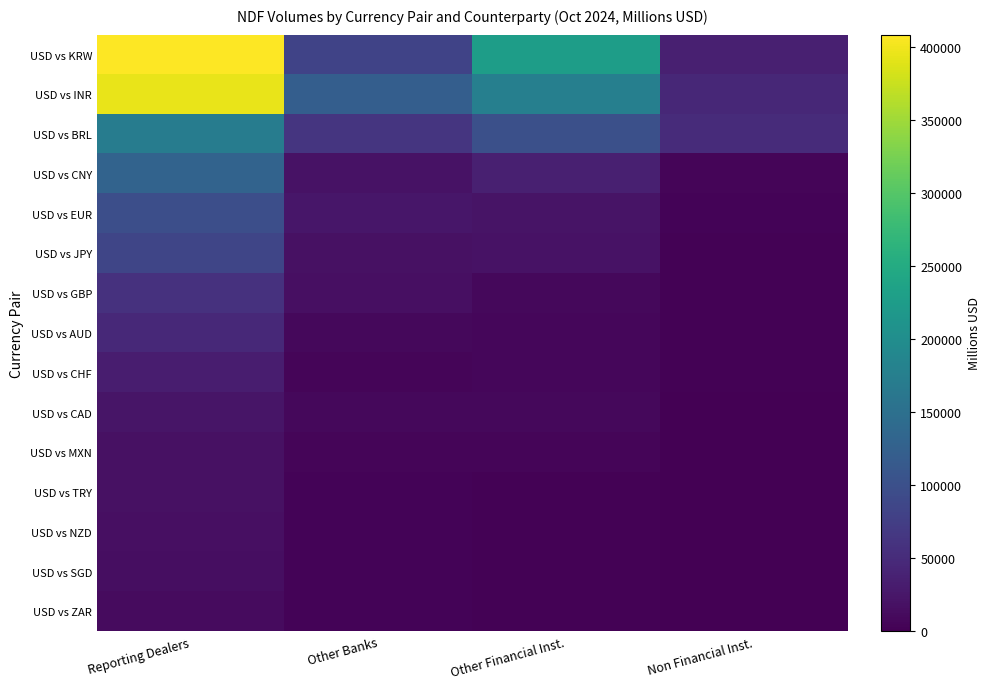

Reading right to left, extract all data points from this chart.

USD vs KRW: Non Financial Inst.=35954	Other Financial Inst.=226752	Other Banks=82708	Reporting Dealers=408190
USD vs INR: Non Financial Inst.=45952	Other Financial Inst.=176552	Other Banks=122113	Reporting Dealers=394628
USD vs BRL: Non Financial Inst.=49800	Other Financial Inst.=100243	Other Banks=62562	Reporting Dealers=170735
USD vs CNY: Non Financial Inst.=5764	Other Financial Inst.=36611	Other Banks=19323	Reporting Dealers=129223
USD vs EUR: Non Financial Inst.=4171	Other Financial Inst.=21922	Other Banks=24825	Reporting Dealers=97986
USD vs JPY: Non Financial Inst.=1875	Other Financial Inst.=20094	Other Banks=18044	Reporting Dealers=85922
USD vs GBP: Non Financial Inst.=2681	Other Financial Inst.=9330	Other Banks=17351	Reporting Dealers=57950
USD vs AUD: Non Financial Inst.=1637	Other Financial Inst.=6960	Other Banks=8426	Reporting Dealers=46706
USD vs CHF: Non Financial Inst.=1815	Other Financial Inst.=7295	Other Banks=5969	Reporting Dealers=33300
USD vs CAD: Non Financial Inst.=0	Other Financial Inst.=8671	Other Banks=9089	Reporting Dealers=23266
USD vs MXN: Non Financial Inst.=31	Other Financial Inst.=6007	Other Banks=6187	Reporting Dealers=18448
USD vs TRY: Non Financial Inst.=115	Other Financial Inst.=3083	Other Banks=4318	Reporting Dealers=17922
USD vs NZD: Non Financial Inst.=0	Other Financial Inst.=2996	Other Banks=3607	Reporting Dealers=16422
USD vs SGD: Non Financial Inst.=0	Other Financial Inst.=2457	Other Banks=4533	Reporting Dealers=15249
USD vs ZAR: Non Financial Inst.=0	Other Financial Inst.=2743	Other Banks=4170	Reporting Dealers=11636